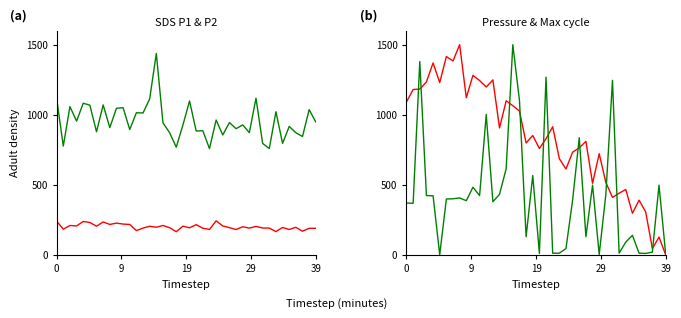

Is it true that BME280_pressure equals 188.7 at 38?

False